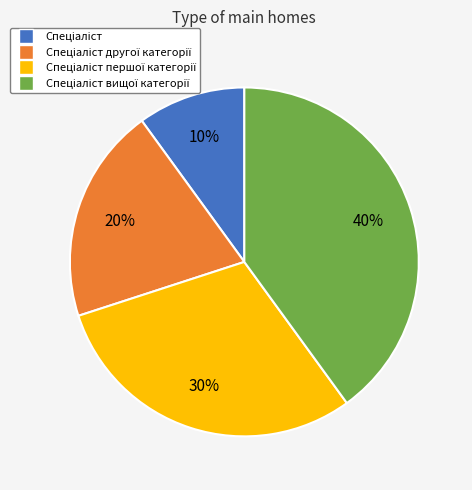

To the nearest percent, what is the average slice percentage?

25%